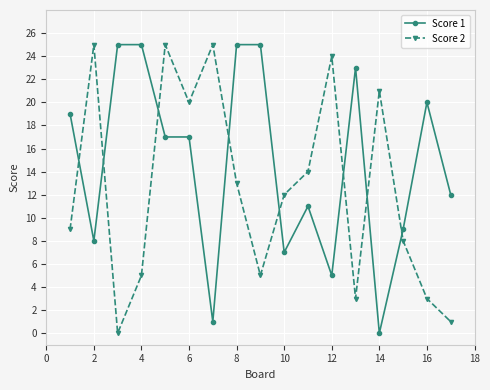

What are all the series names shown in the legend?

Score 1, Score 2